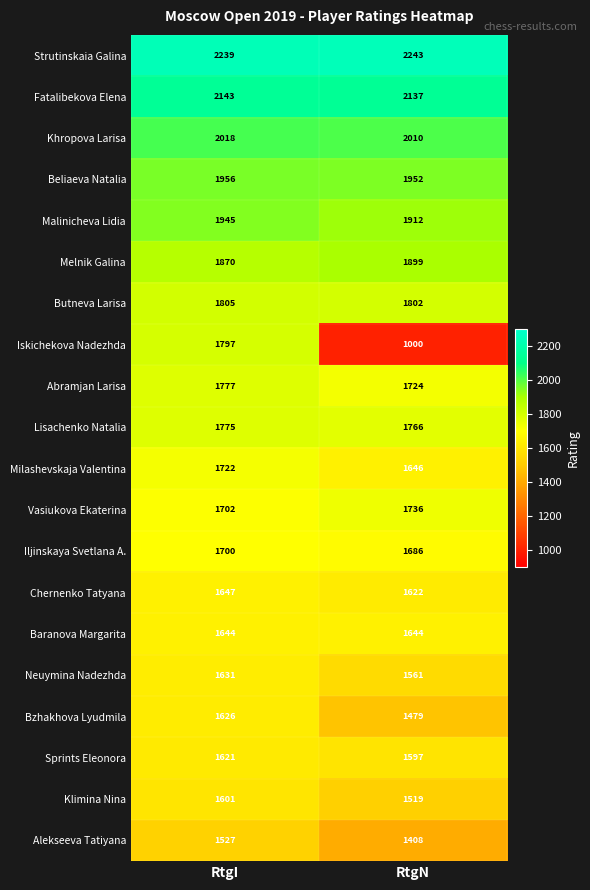

Which label corresponds to the largest value in the chart?

RtgN